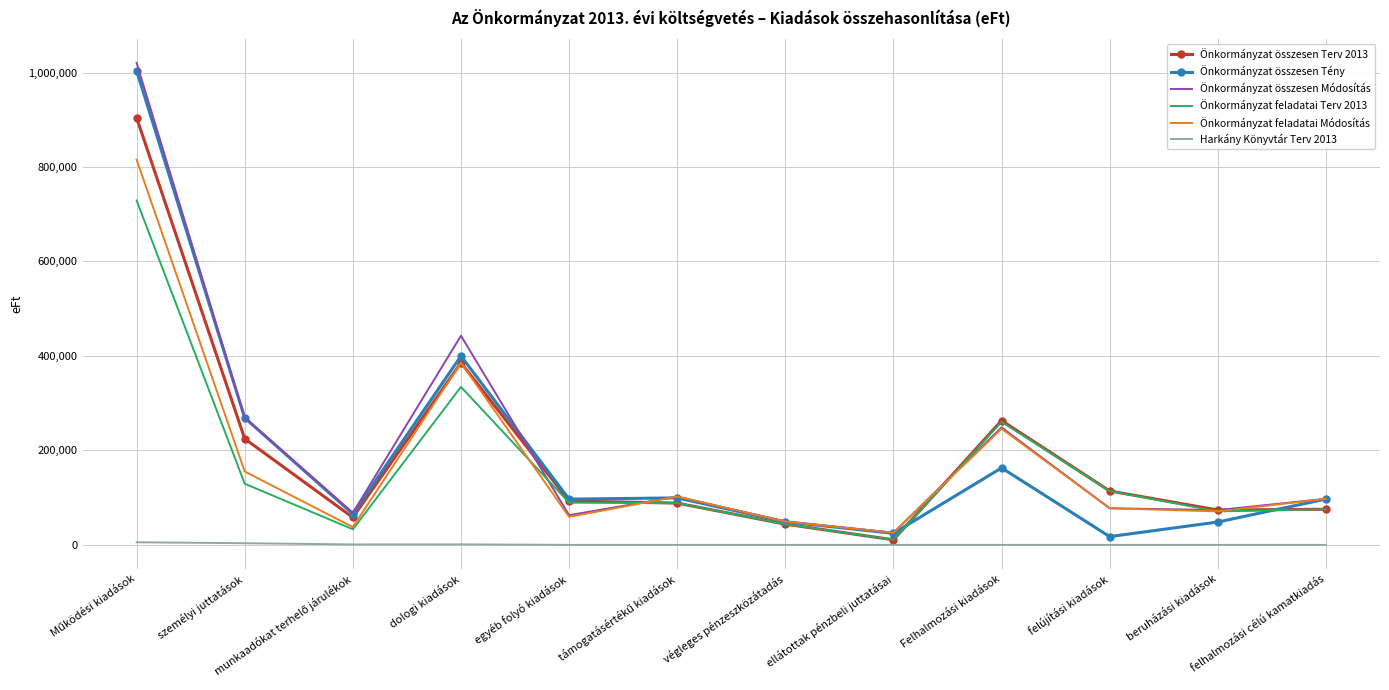

Is it true that Önkormányzat összesen Tény equals 399816 at dologi kiadások?

True